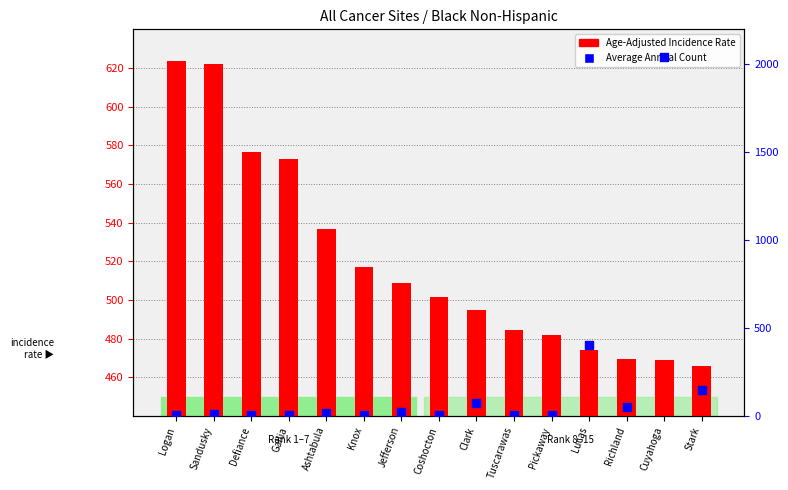

Which series reaches the minimum Y coordinate?

Average Annual Count